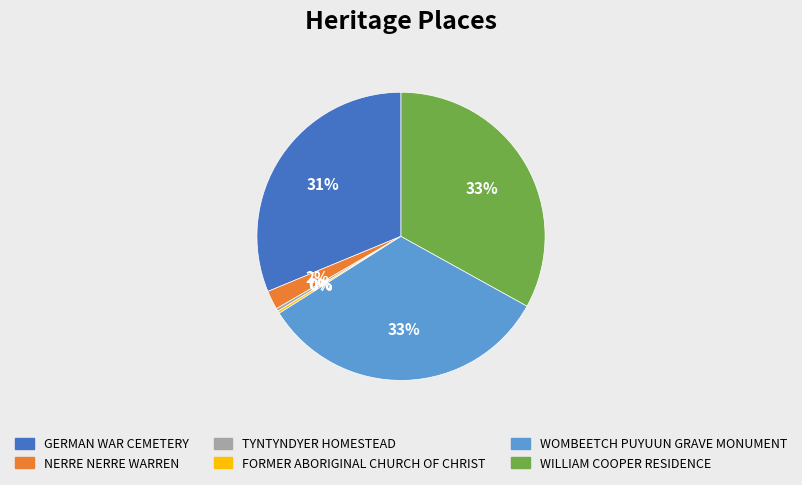

To the nearest percent, what is the difference between the largest and smallest slice percentages?

33%